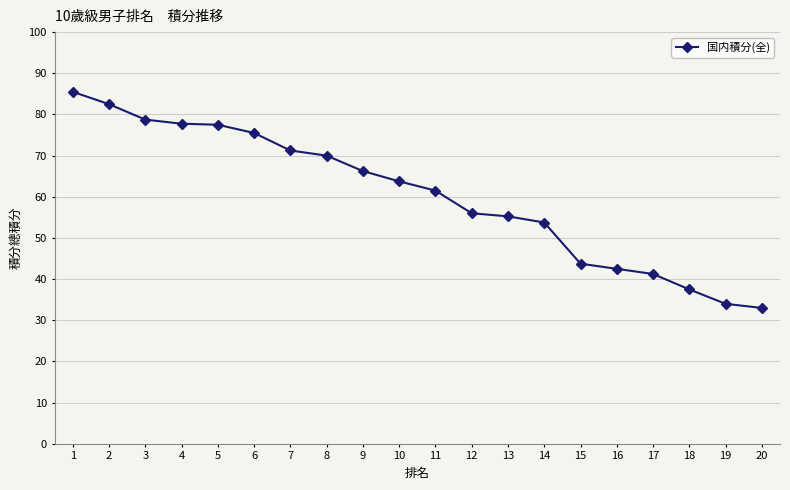

What is the value of the 8th point from the left?

70.0